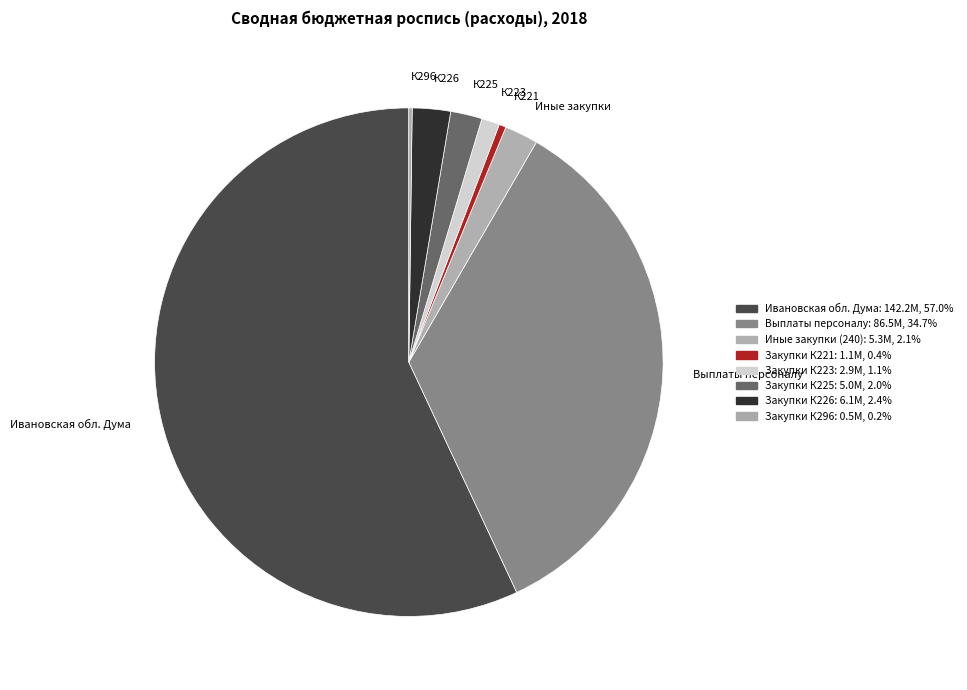

Combined, do К221 and Иные закупки account for over 50%?

No